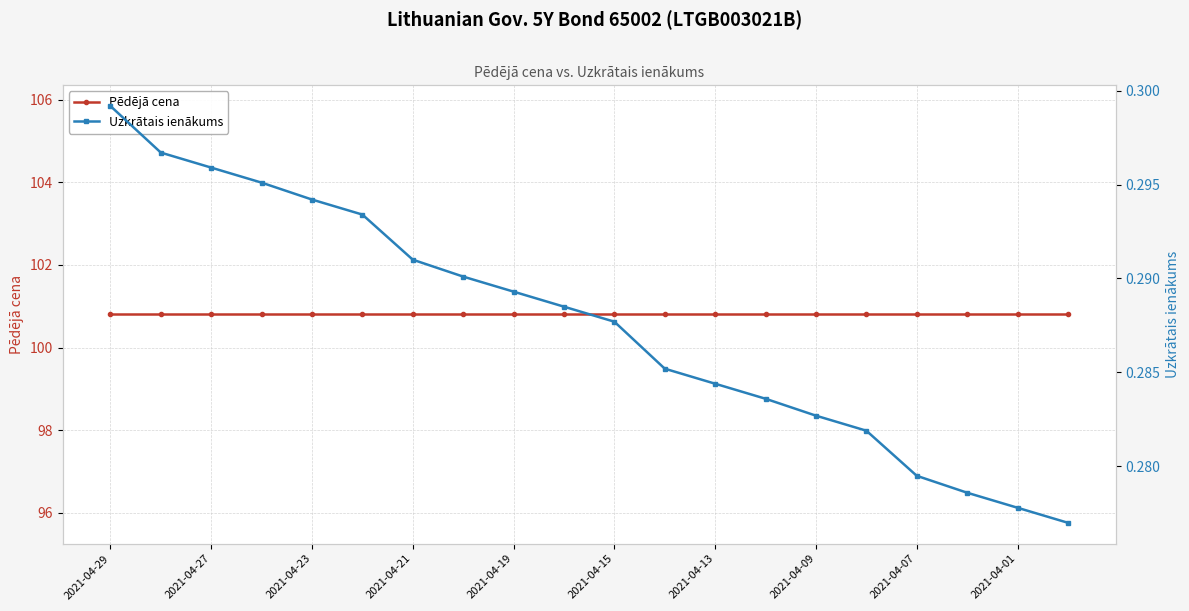

What are all the series names shown in the legend?

Pēdējā cena, Uzkrātais ienākums